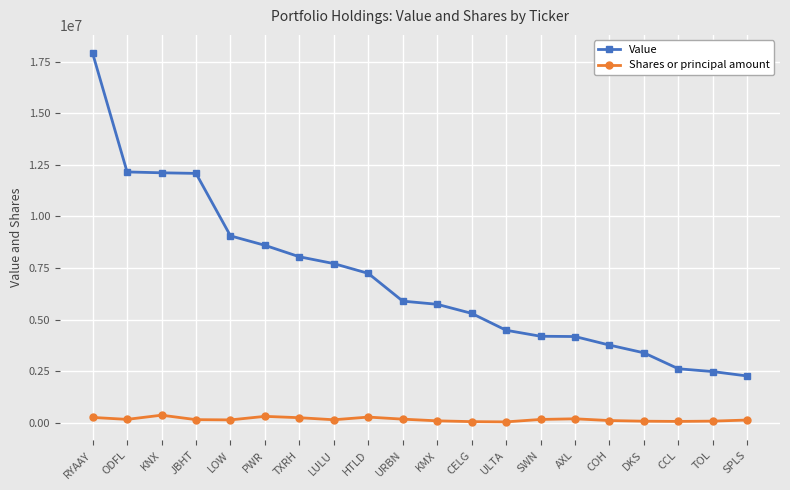

True or false: Shares or principal amount and Value intersect in this chart.

False